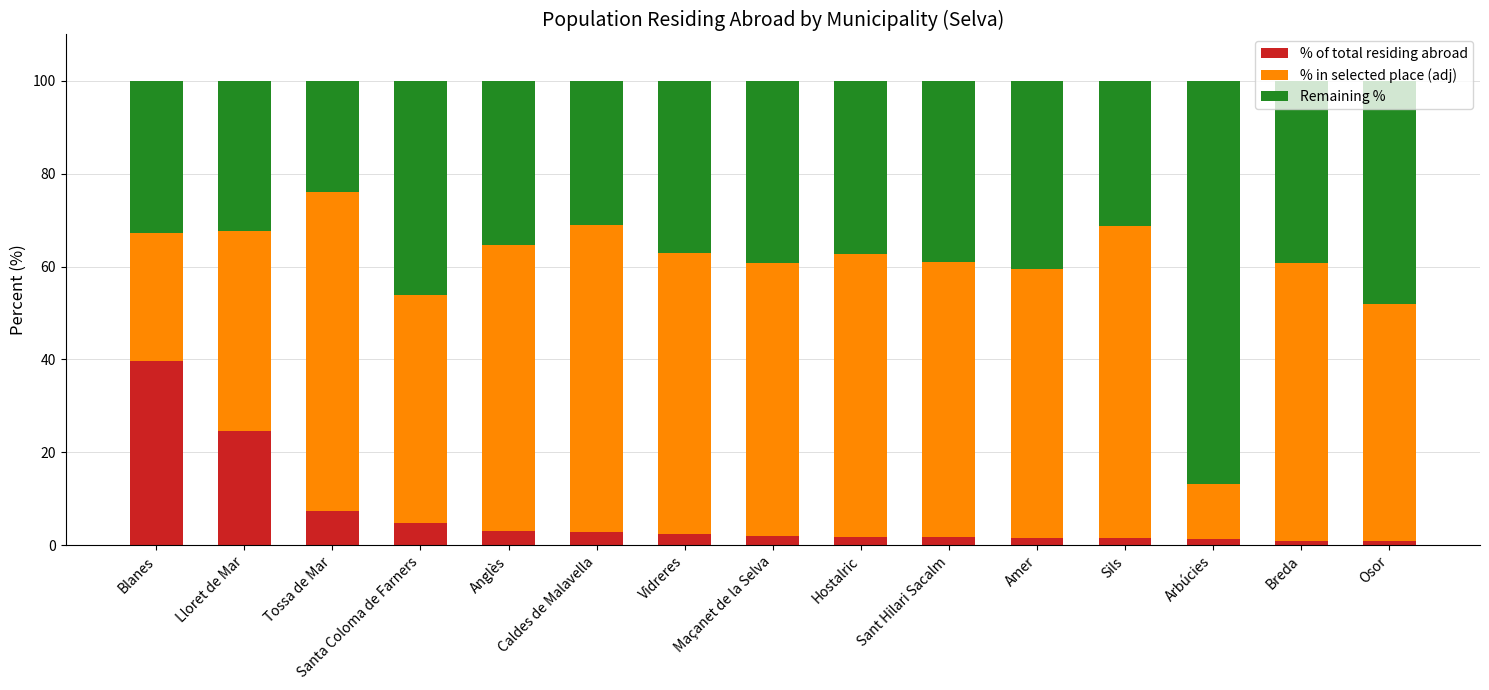

Where is % of total residing abroad nearest to the value 20?

Lloret de Mar